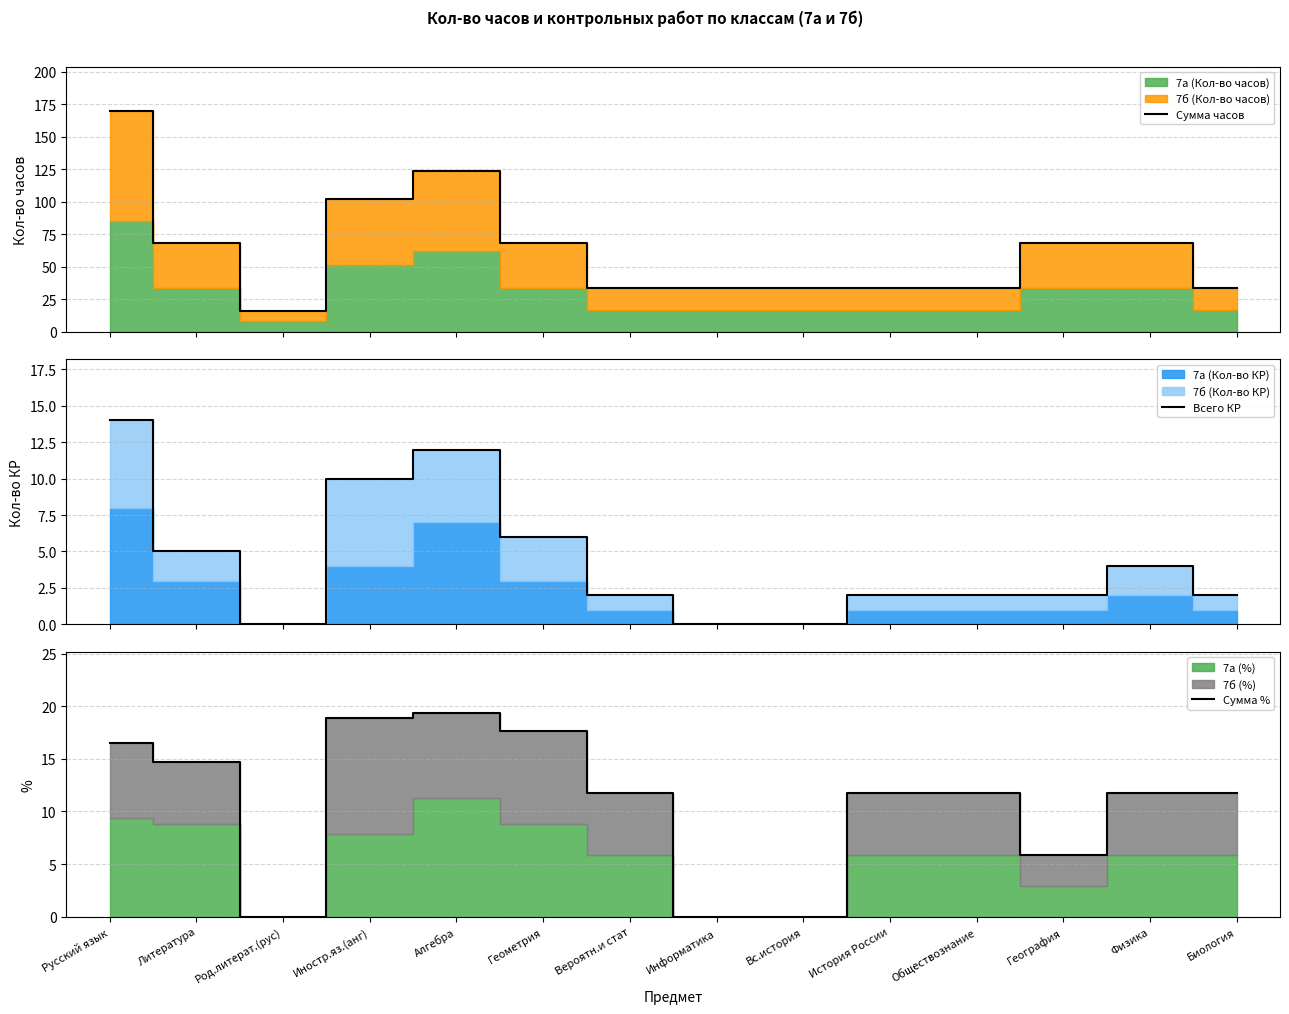

How many lines are shown in the chart?

3